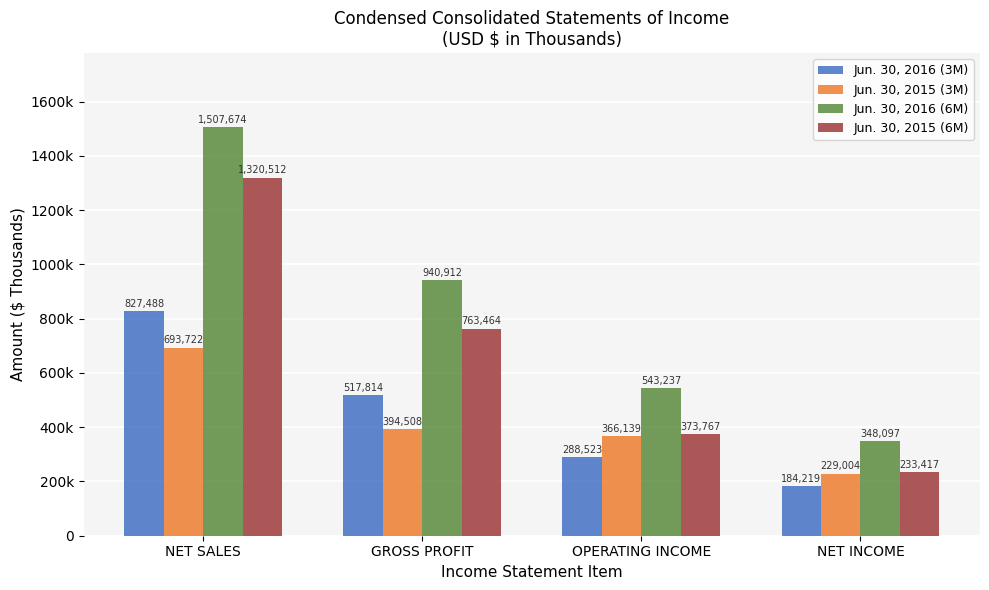

What are all the series names shown in the legend?

Jun. 30, 2016 (3M), Jun. 30, 2015 (3M), Jun. 30, 2016 (6M), Jun. 30, 2015 (6M)